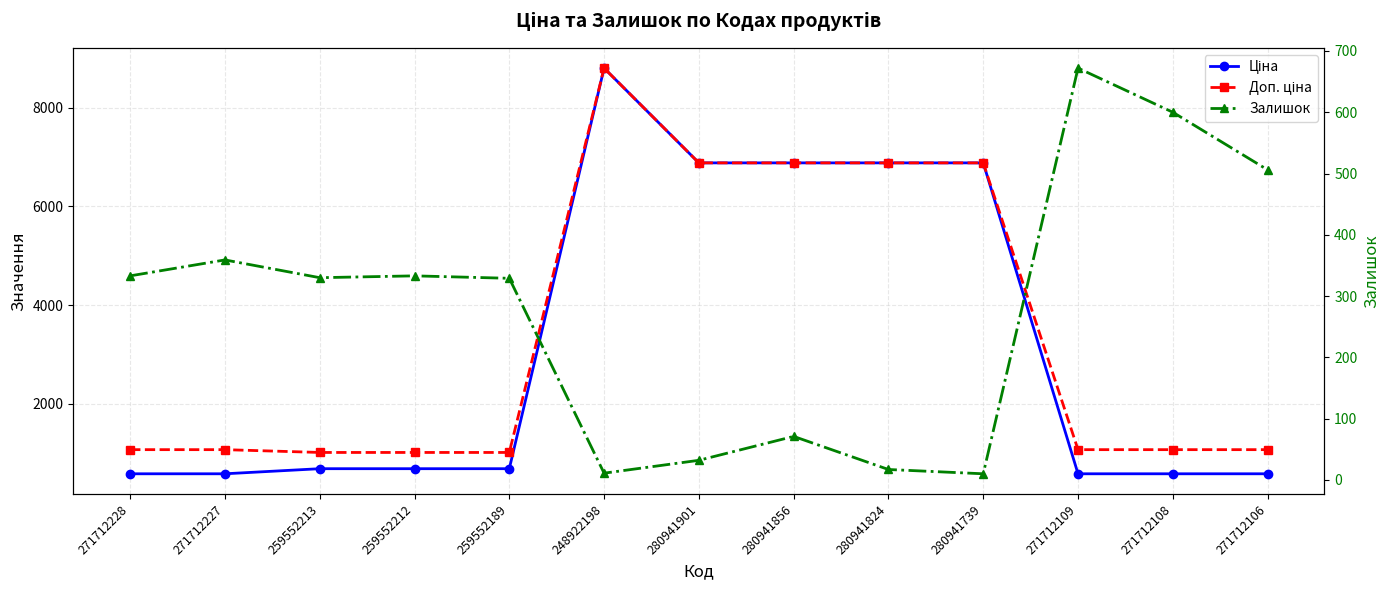

True or false: Доп. ціна and Залишок cross at least once.

False